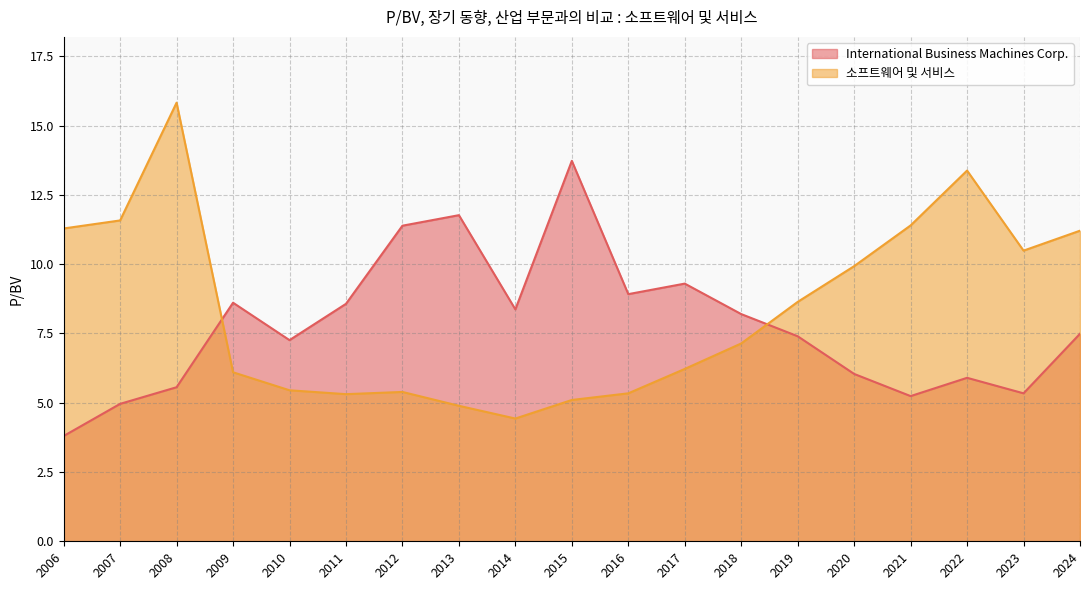

How many intersections are there between 소프트웨어 및 서비스 and International Business Machines Corp.?

2